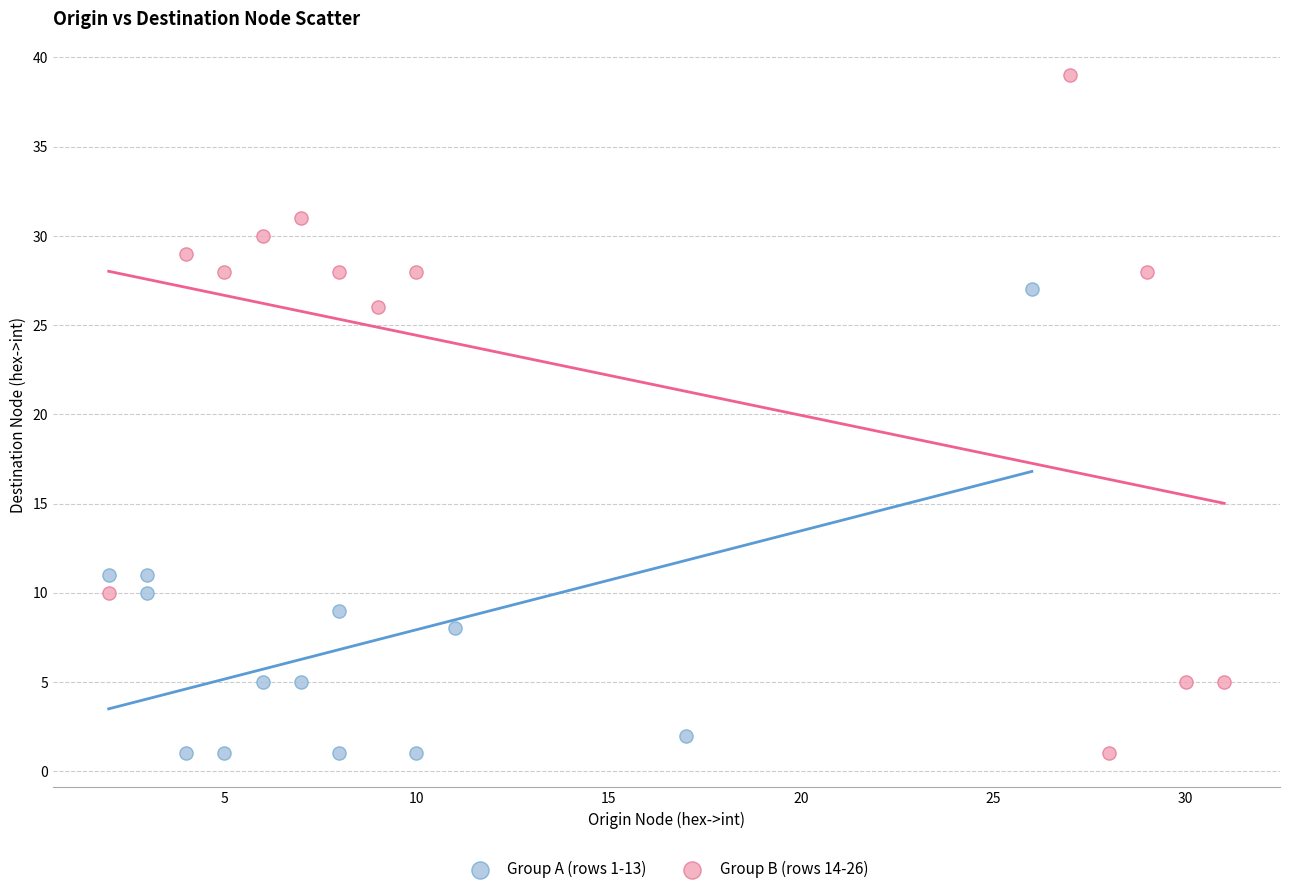

Which series contains the highest Y value?

Group B (rows 14-26)